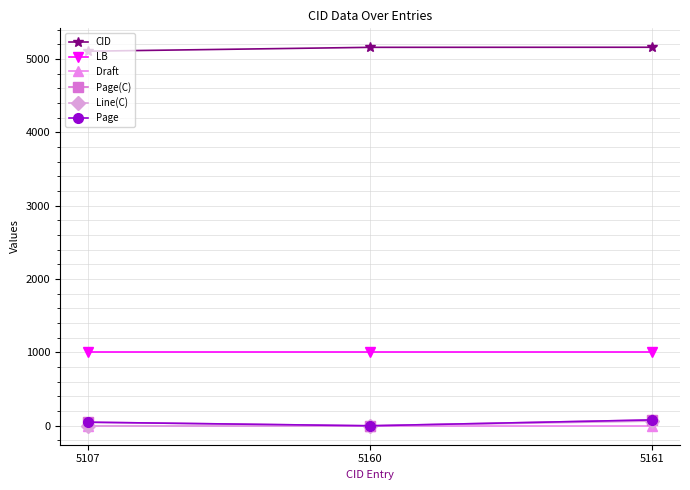

At how many categories does at least one series exceed 2787?

3